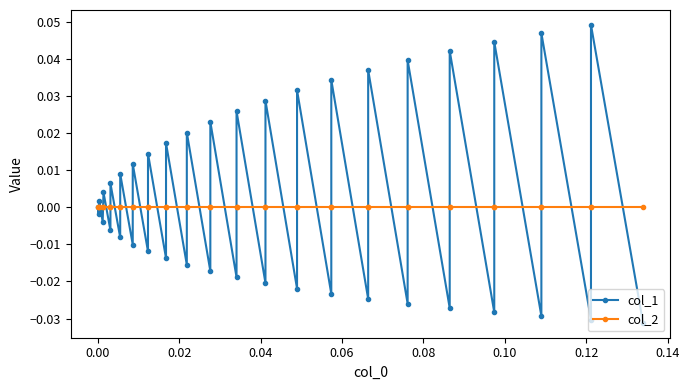

What are all the series names shown in the legend?

col_1, col_2